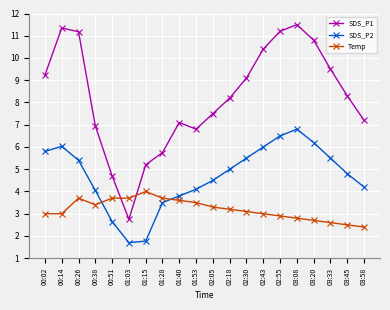

Does the chart display data point markers on the line(s)?

Yes